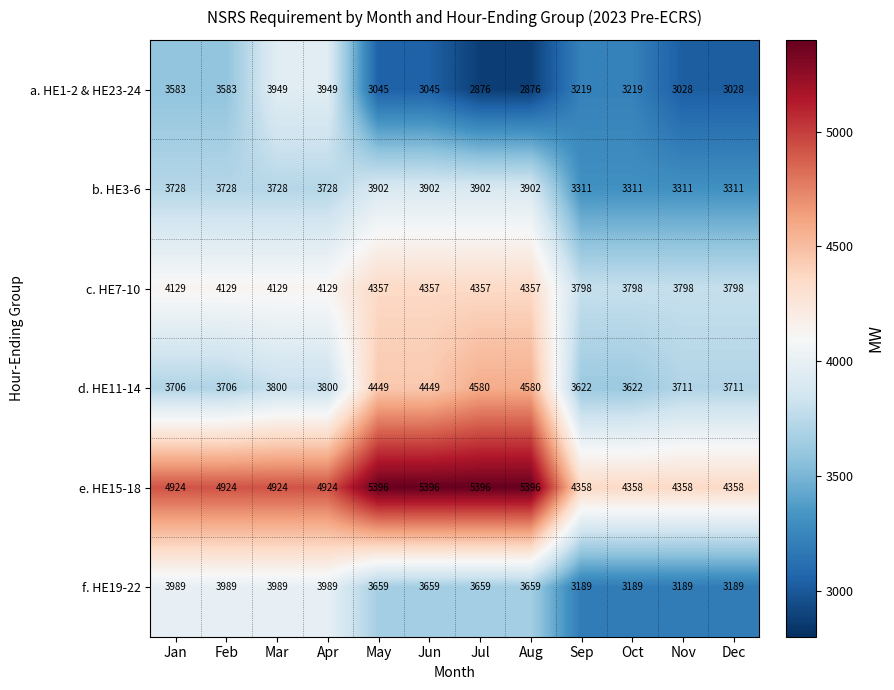

At how many categories does at least one series exceed 4737?

8